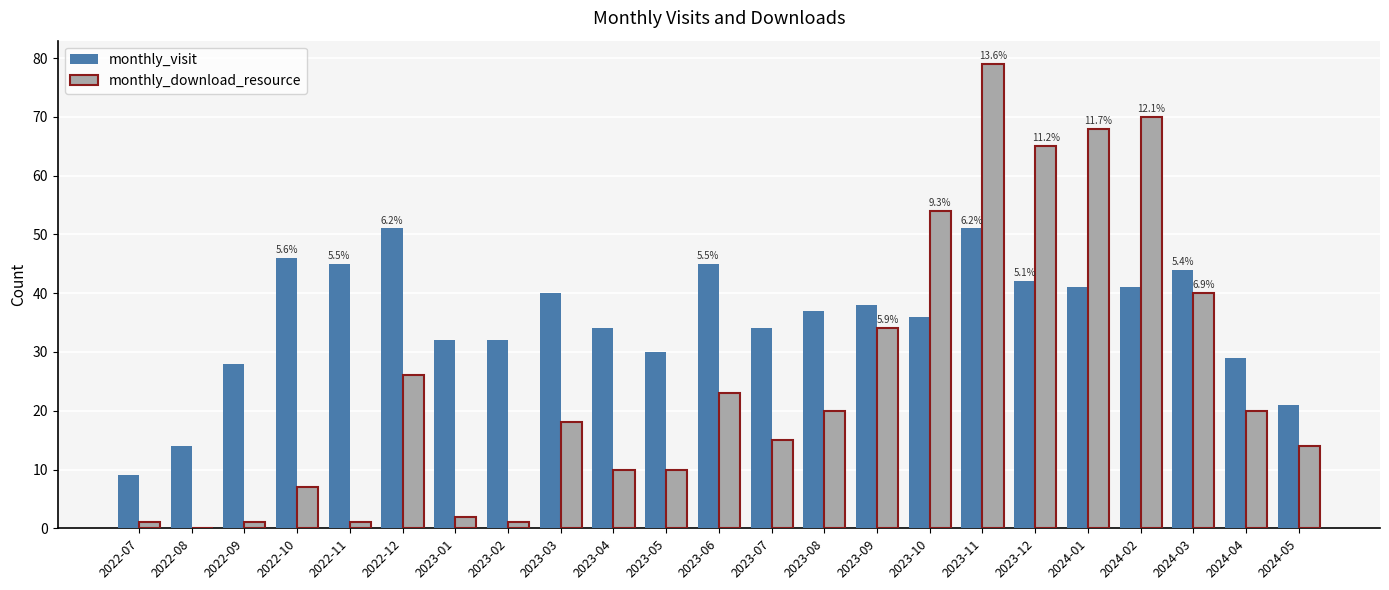

At which category is the sum across all series the highest?

2023-11